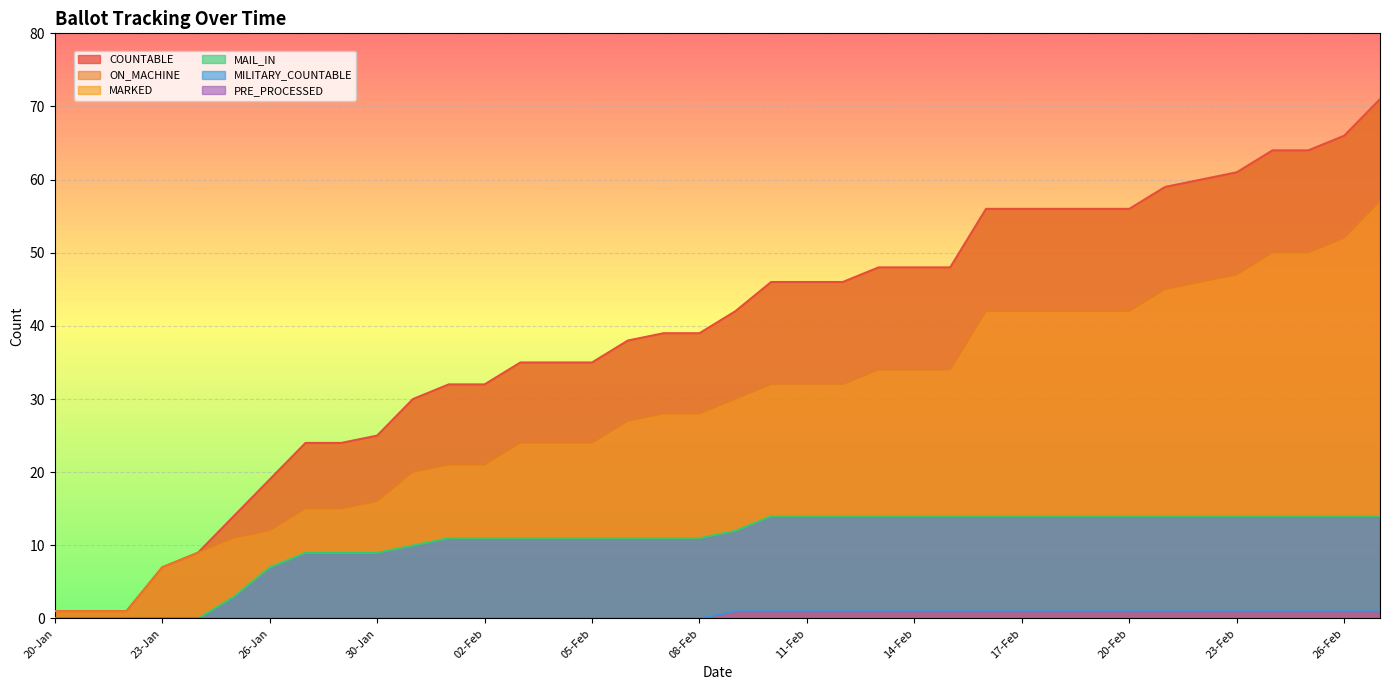

What is the label of the 35th point from the right?

23-Jan